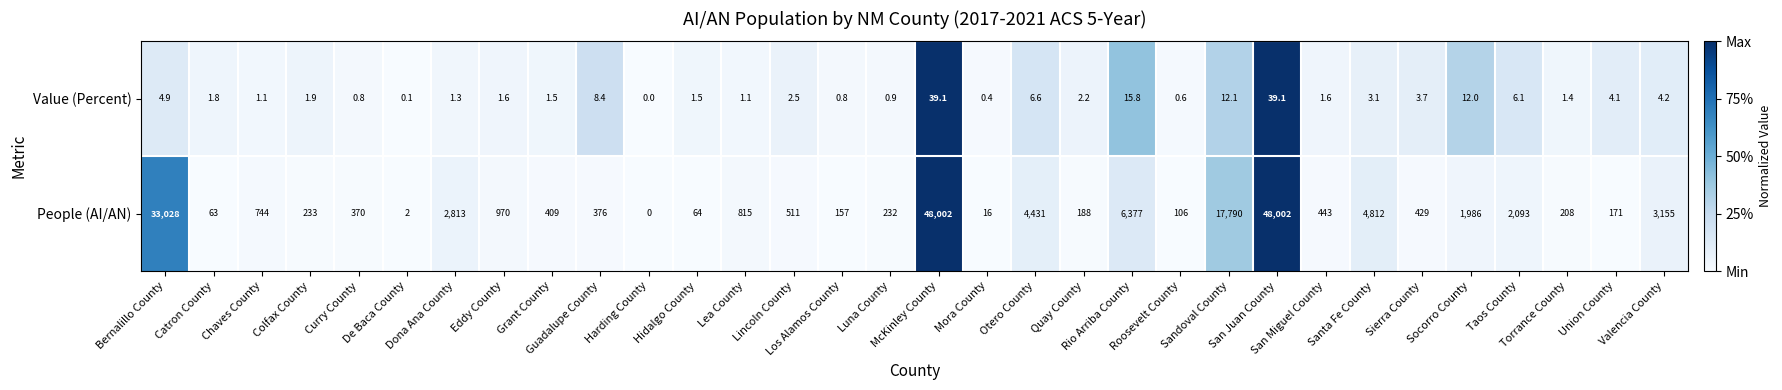

What is the greatest value displayed?

48002.0